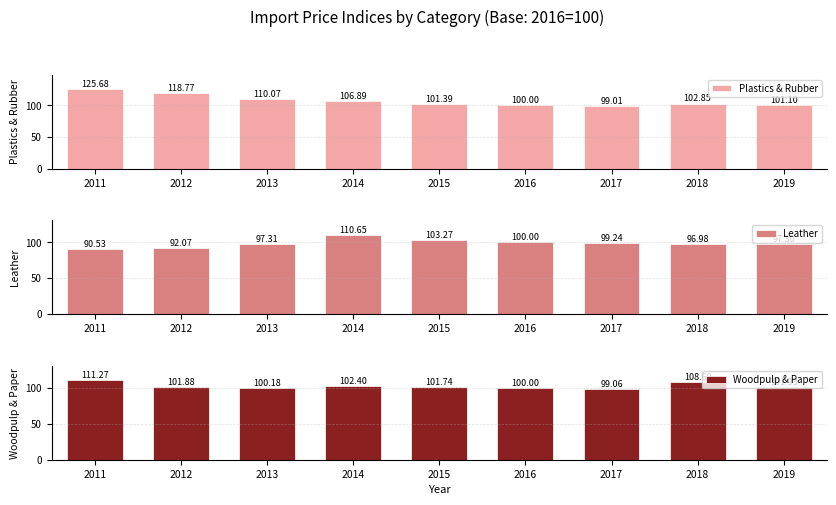

Reading left to right, transcribe all the data shown in this chart.

Plastics & Rubber: 125.7	118.8	110.1	106.9	101.4	100.0	99.0	102.8	101.1
Leather: 90.5	92.1	97.3	110.7	103.3	100.0	99.2	97.0	97.3
Woodpulp & Paper: 111.3	101.9	100.2	102.4	101.7	100.0	99.1	108.6	101.9